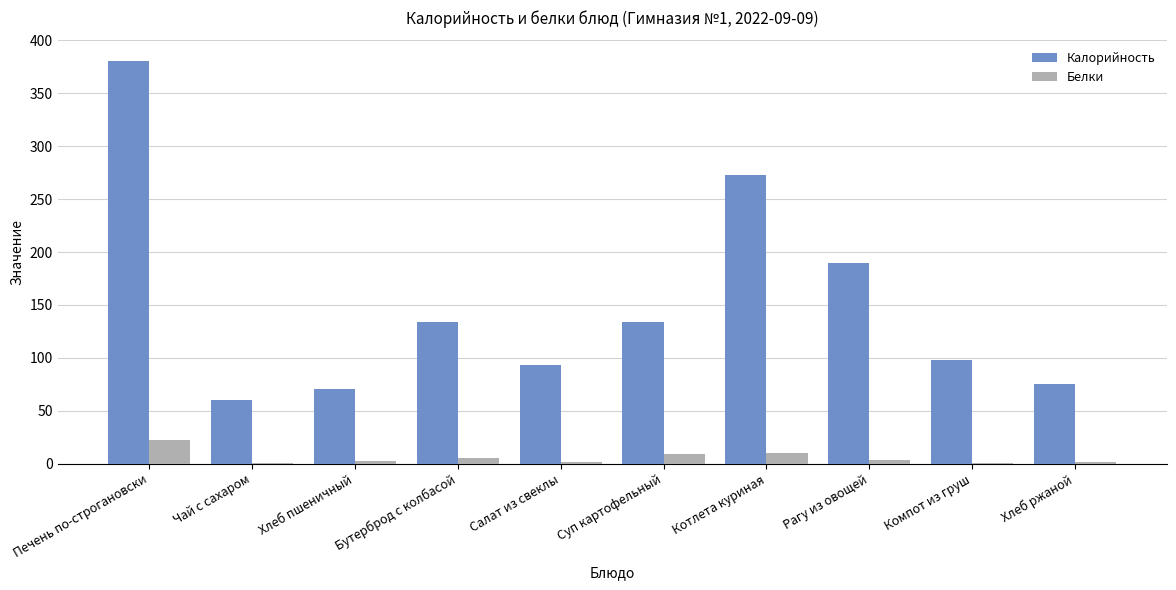

Is it true that Калорийность equals 184.4 at Суп картофельный?

False